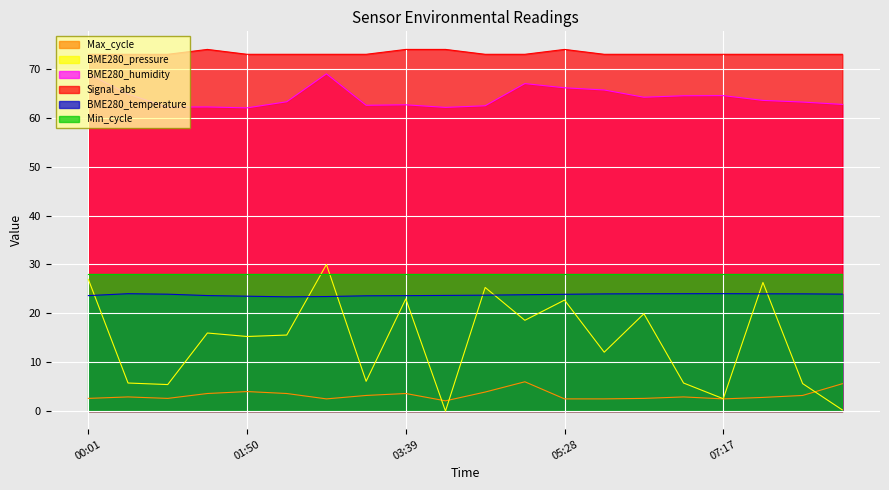

At how many categories does at least one series exceed 53?

20